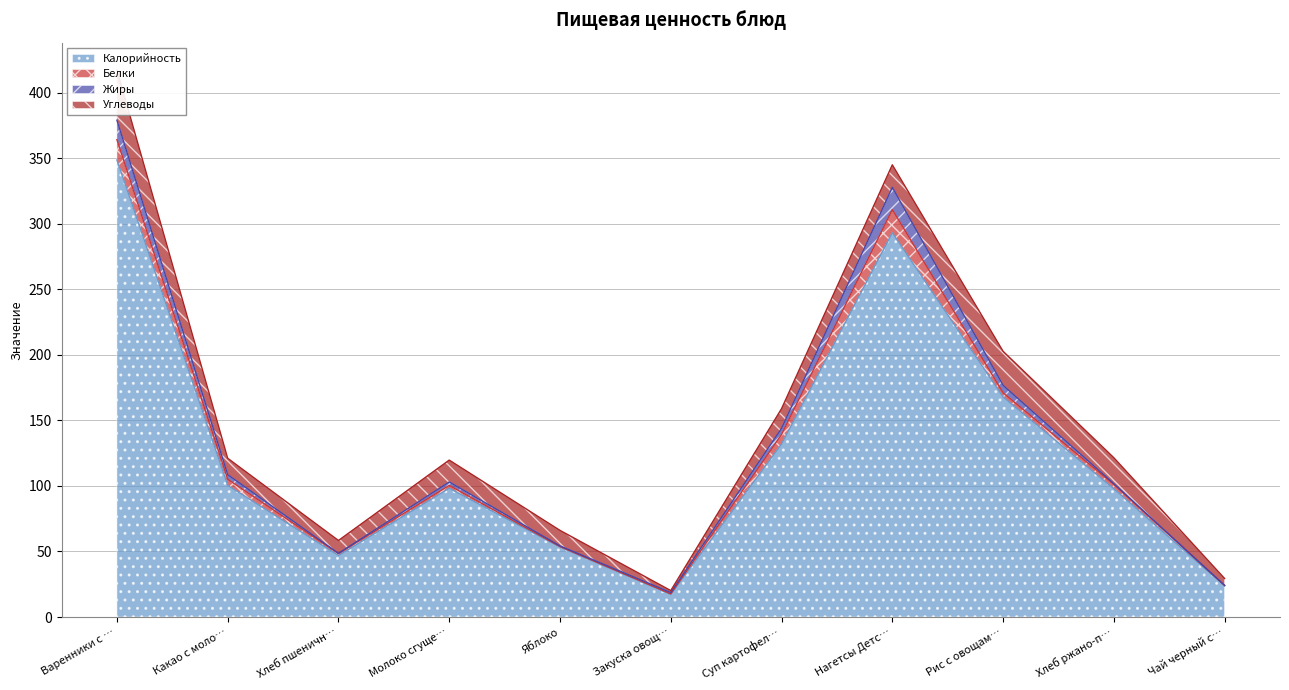

What is the spread (max minus min) of values at Яблоко?

52.8